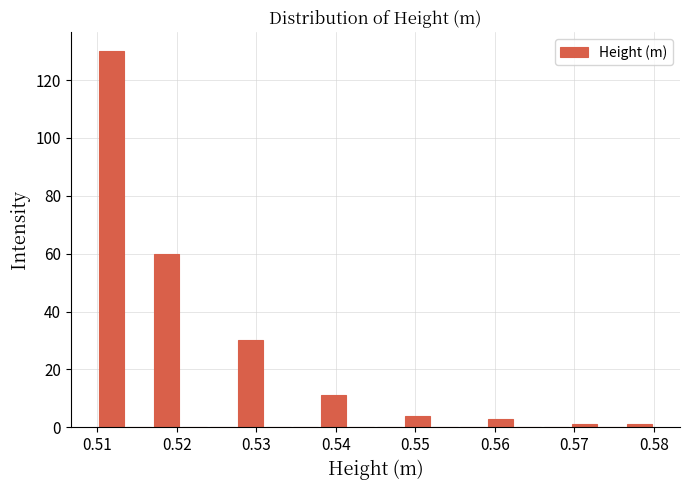

Read against the x-axis, roughly where is the centre of the tallest bar?

0.512